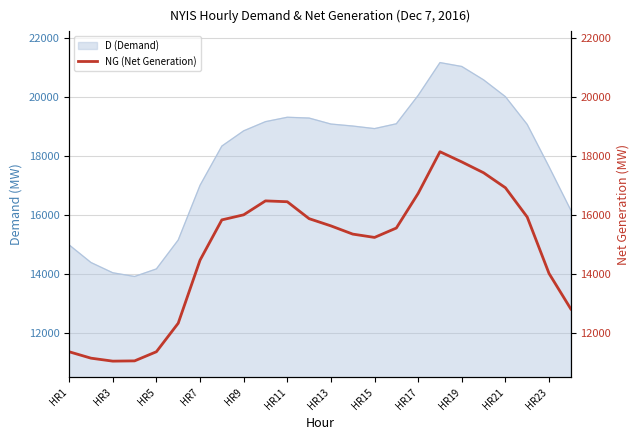

The value of D (Demand) at HR21 is 33332. True or false?

False